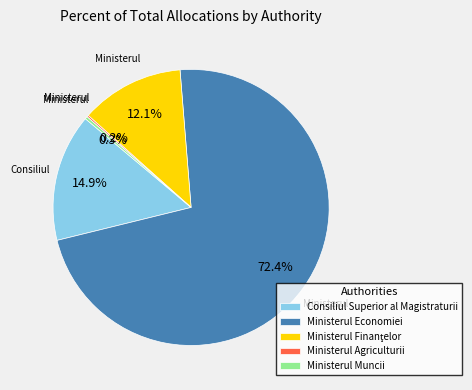

What is the largest slice in the pie chart?

Ministerul Economiei